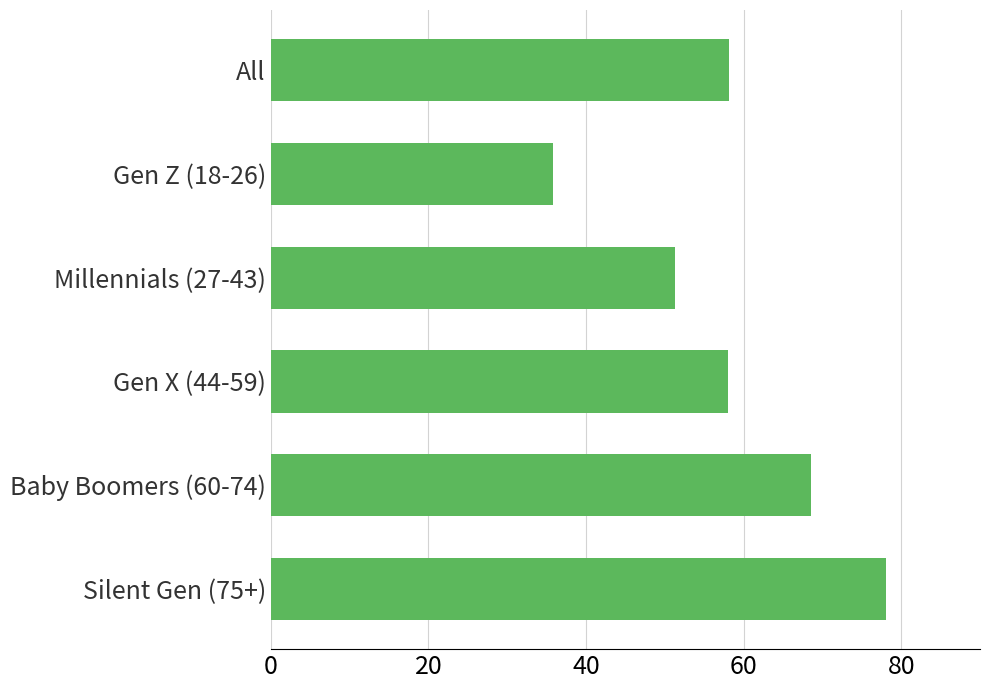

What is the maximum value shown in the chart?

78.1